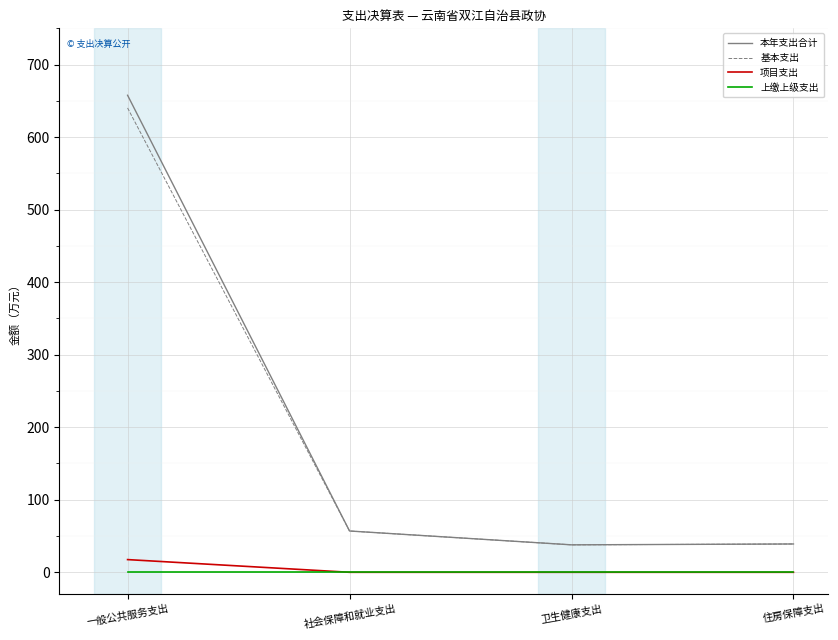

The 本年支出合计 series shows 20.0 at 社会保障和就业支出. True or false?

False